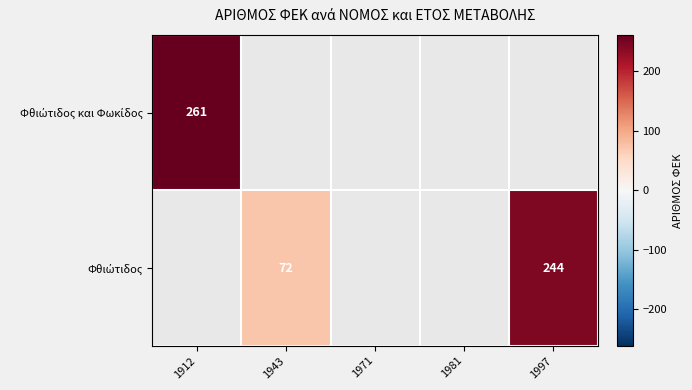

List the labels in order of Φθιώτιδος και Φωκίδος value, smallest first.

1912, 1943, 1971, 1981, 1997